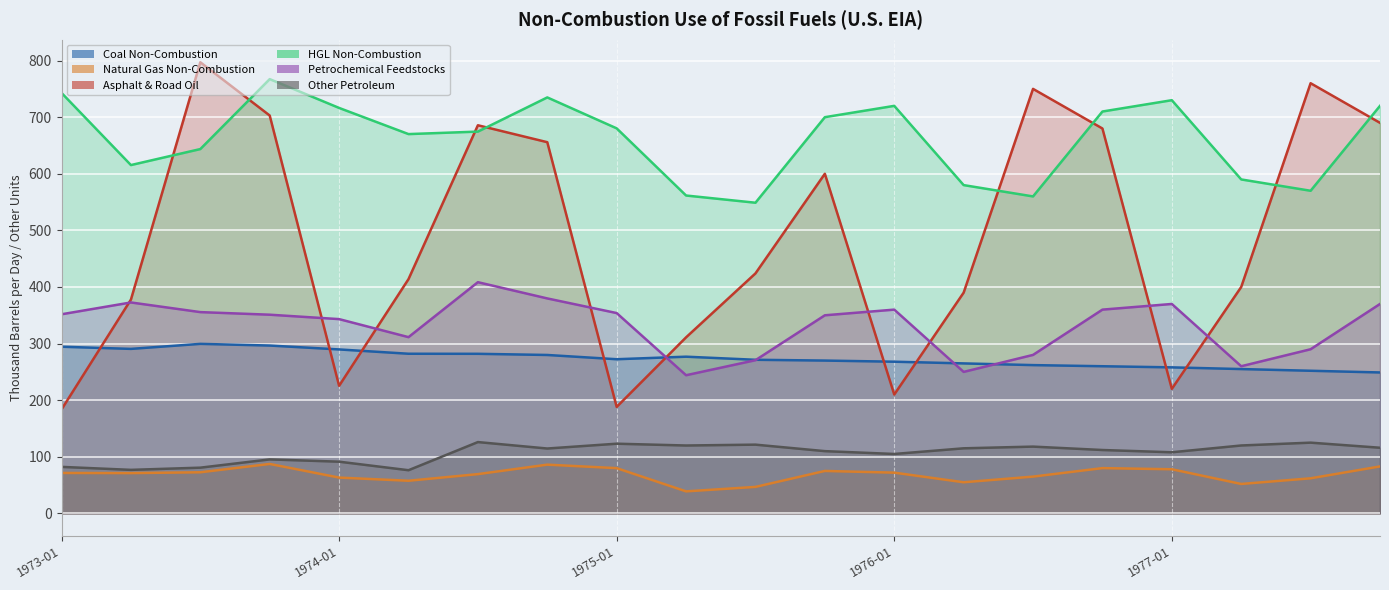

Does the chart display data point markers on the line(s)?

No